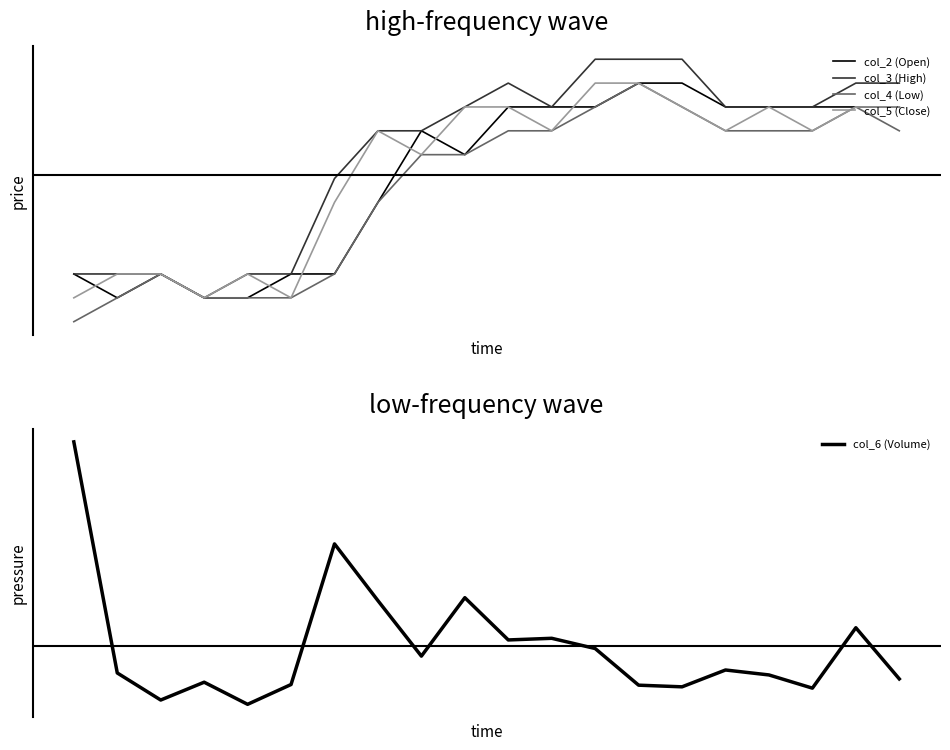

How many data points does each series have?

20